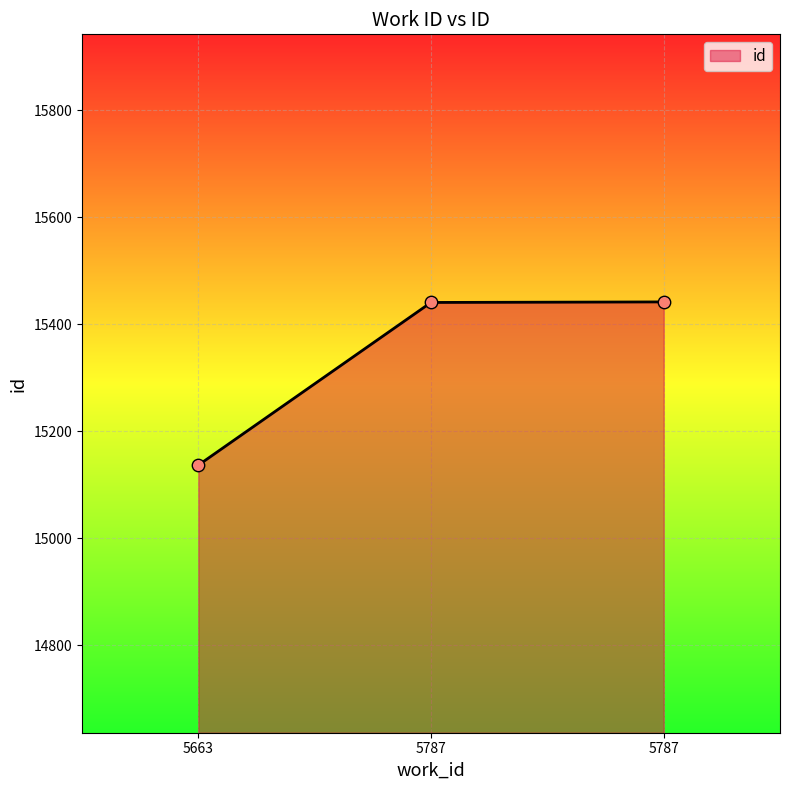

What is the change in value from 5787 to 5787?

+1